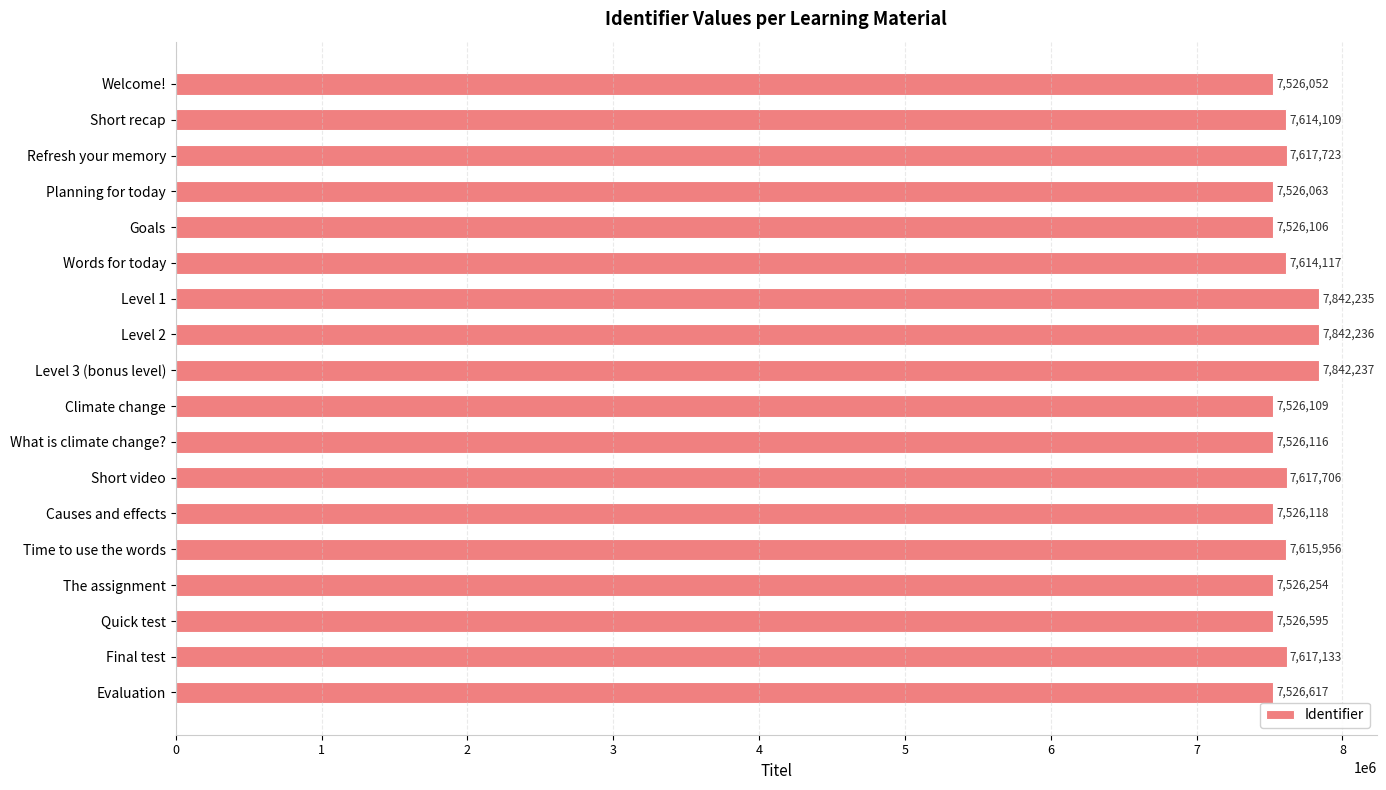

Is it true that the value at Level 3 (bonus level) is 7842237?

True